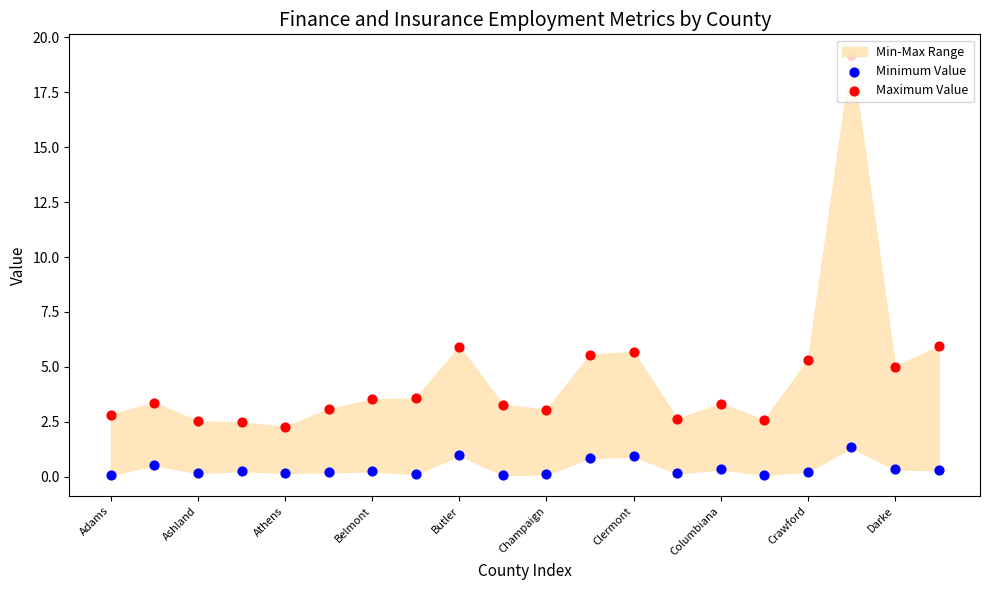

Which series has the largest Y range (max minus min)?

Maximum Value